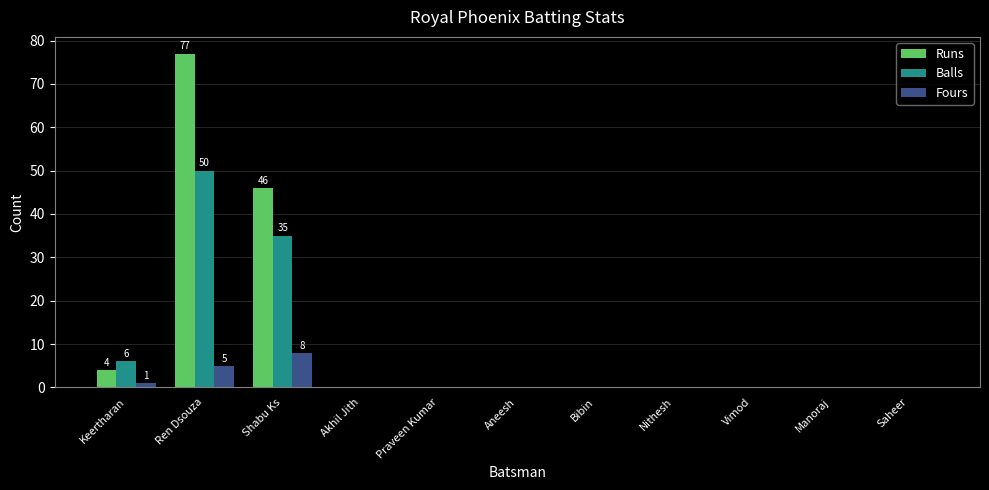

What are all the series names shown in the legend?

Runs, Balls, Fours